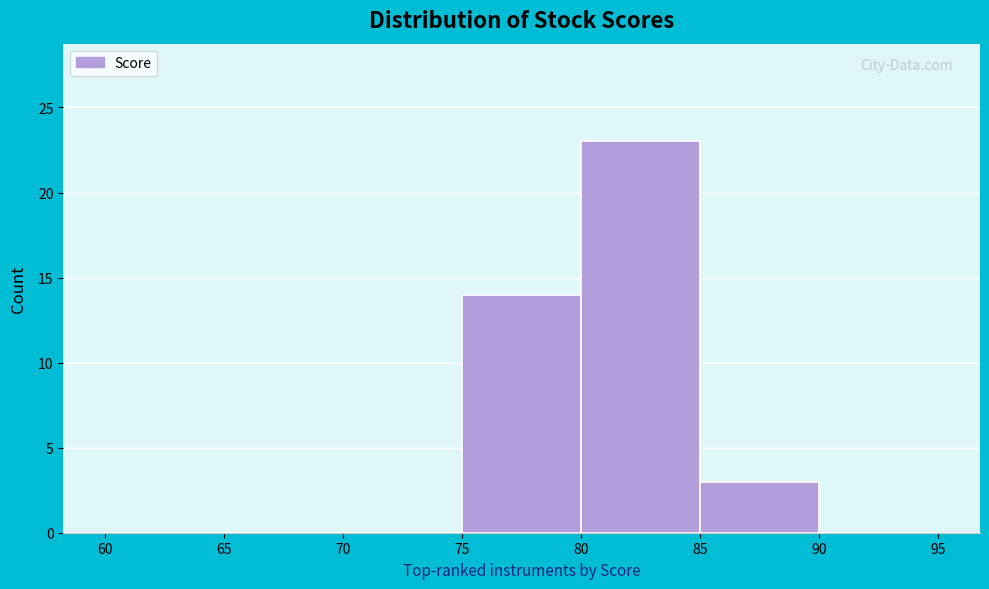

Reading left to right, transcribe this chart: for each bar, give the range it covers on the x-axis and its height. The values are not printed on the chart, so give them approximately, as read against the axis.

60 to 65: 0
65 to 70: 0
70 to 75: 0
75 to 80: 14
80 to 85: 23
85 to 90: 3
90 to 95: 0